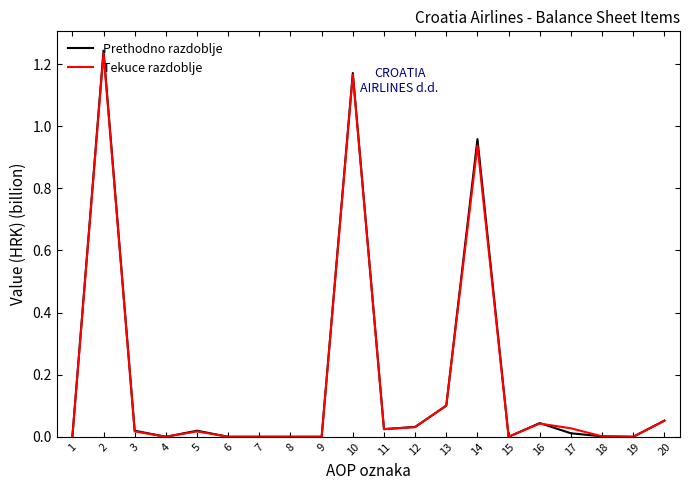

Which series has the widest spread of values?

Prethodno razdoblje